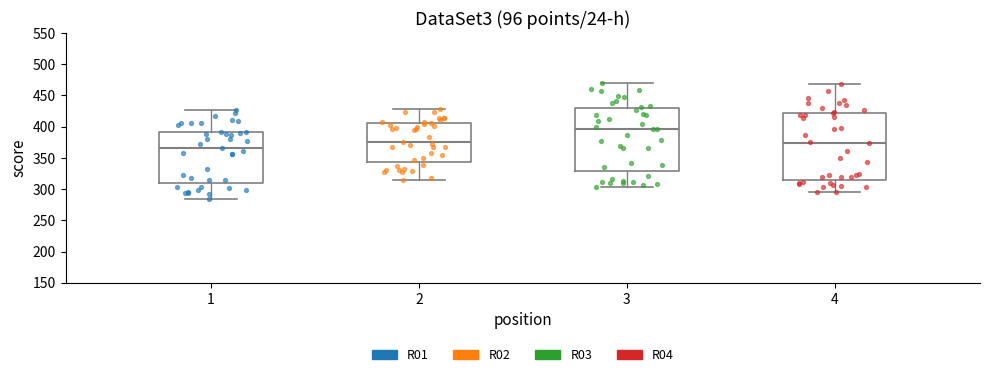

Reading left to right, transcribe this box plot: for each box, give where its median line is, the range the box spans, and where its two whiskers end, as read against the y-axis. The values are not printed on the chart, so give them approximately, as read against the axis.

1: median 365, box 310 to 390, whiskers 285 to 425
2: median 375, box 345 to 405, whiskers 315 to 430
3: median 395, box 330 to 430, whiskers 305 to 470
4: median 375, box 315 to 420, whiskers 295 to 465